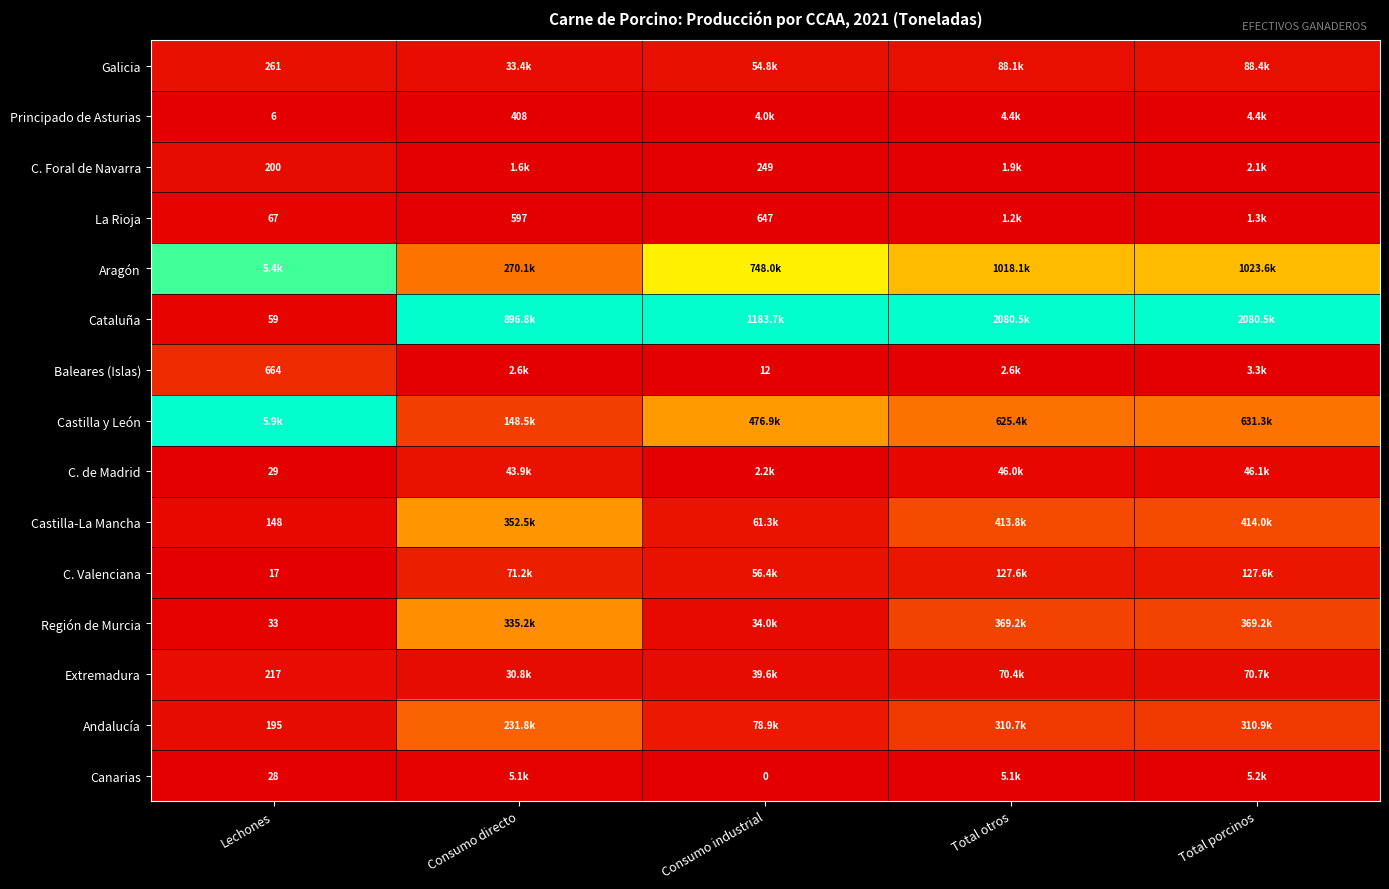

Is the value of Región de Murcia at Lechones greater than the value of C. Valenciana at Lechones?

Yes